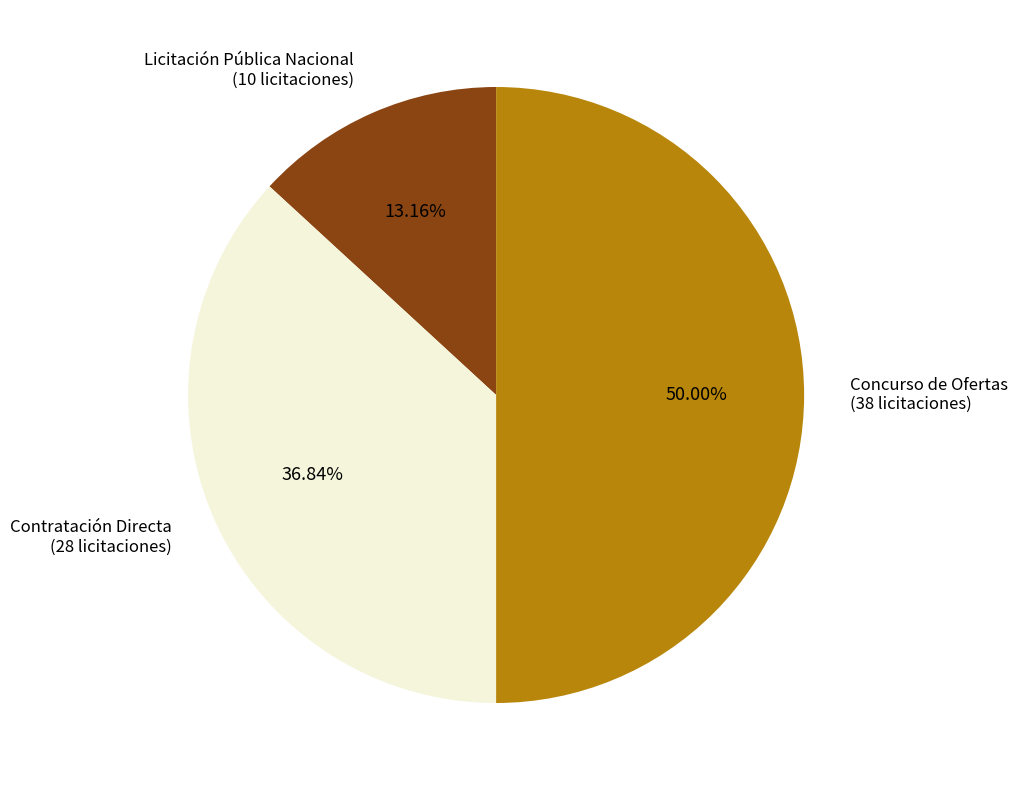

Approximately how many times larger is the value at Concurso de Ofertas (38 licitaciones) compared to Licitación Pública Nacional (10 licitaciones)?

3.8